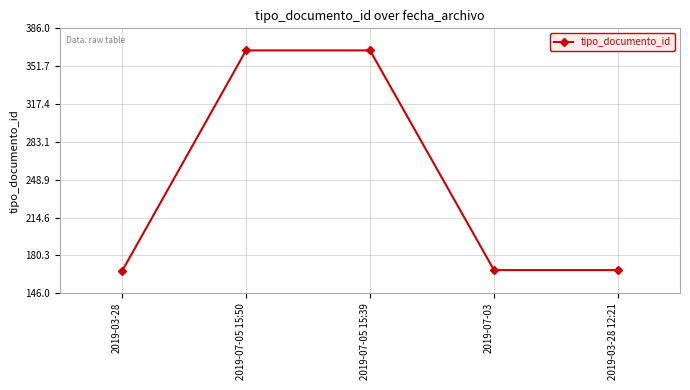

What is the smallest value displayed?

166